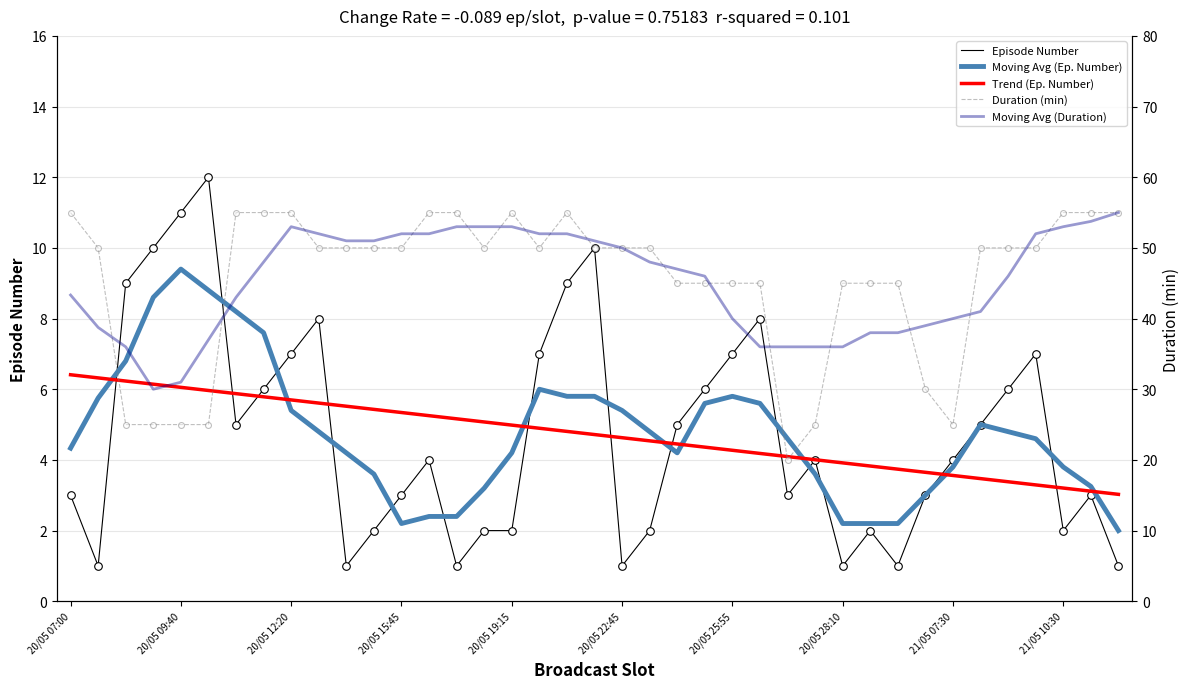

Is the value of Moving Avg (Duration) at 31 greater than the value of Trend (Ep. Number) at 20/05 12:20?

Yes